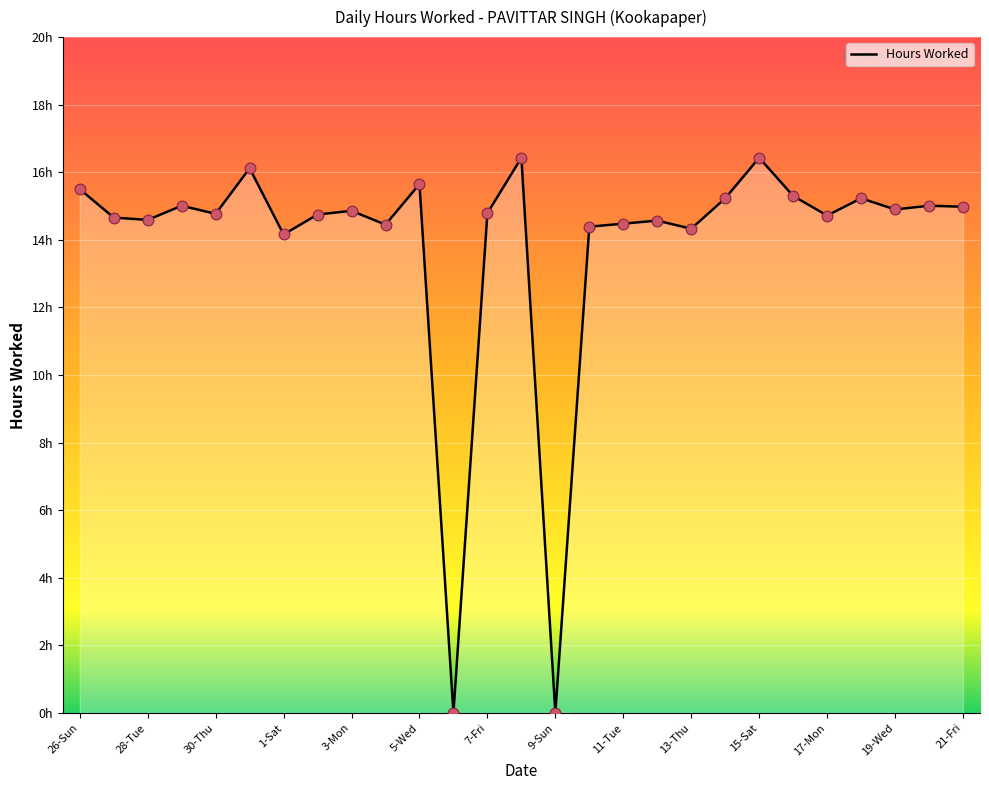

Does the chart have visible grid lines?

Yes